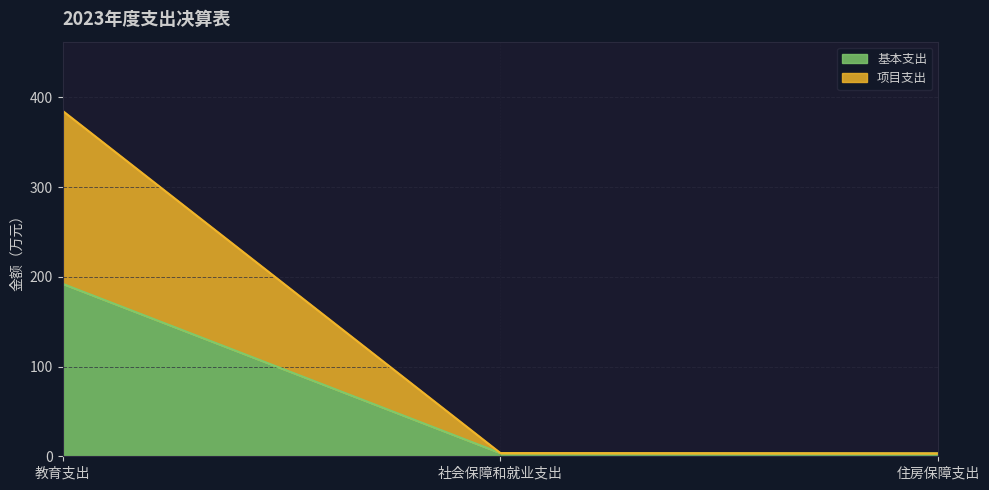

What is the average value of the 项目支出 series?

130.6